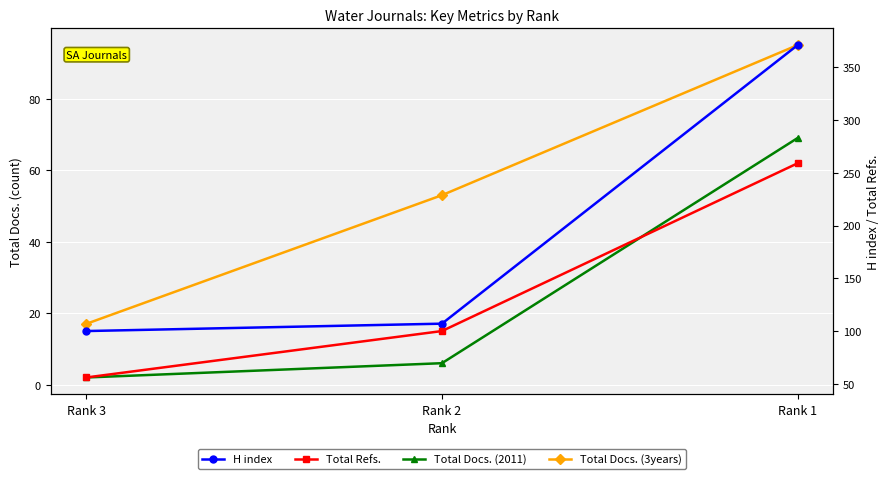

Reading right to left, list all the values displayed in this chart.

Total Docs. (2011): Rank 1=69	Rank 2=6	Rank 3=2
Total Docs. (3years): Rank 1=95	Rank 2=53	Rank 3=17
H index: Rank 1=371	Rank 2=107	Rank 3=100
Total Refs.: Rank 1=259	Rank 2=100	Rank 3=56